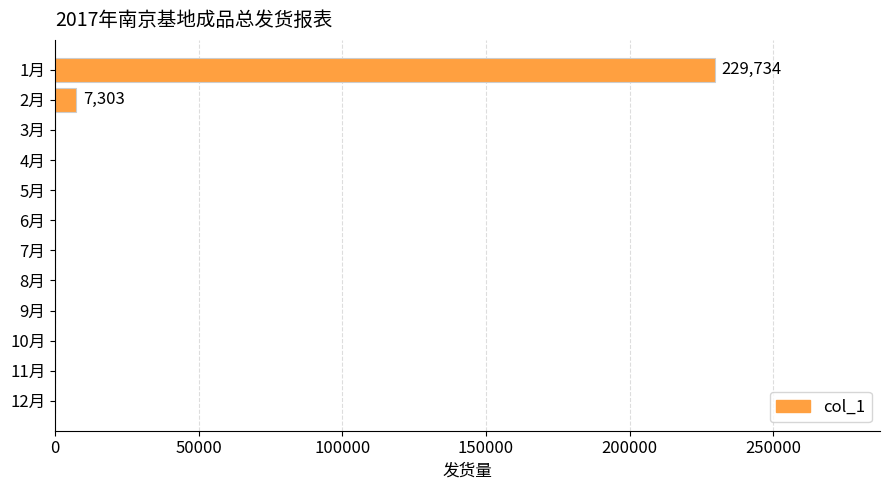

At which label is the value closest to 114867?

2月